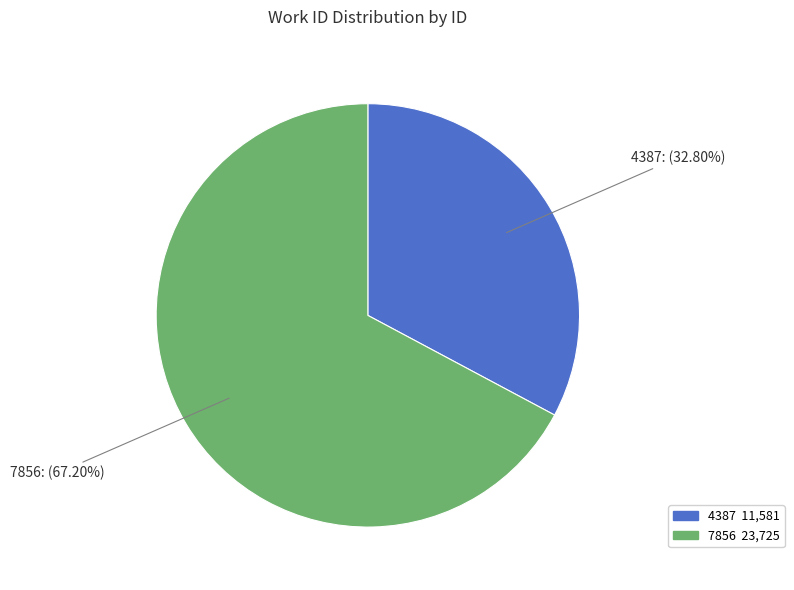

Is it true that 7856 is 62% of the pie?

False